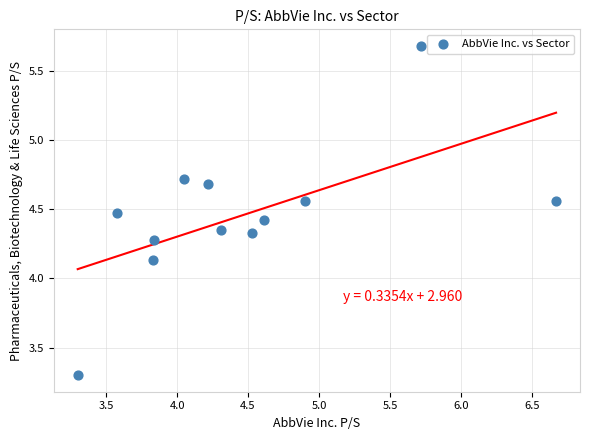

What is the range of X values (max minus min)?

3.4